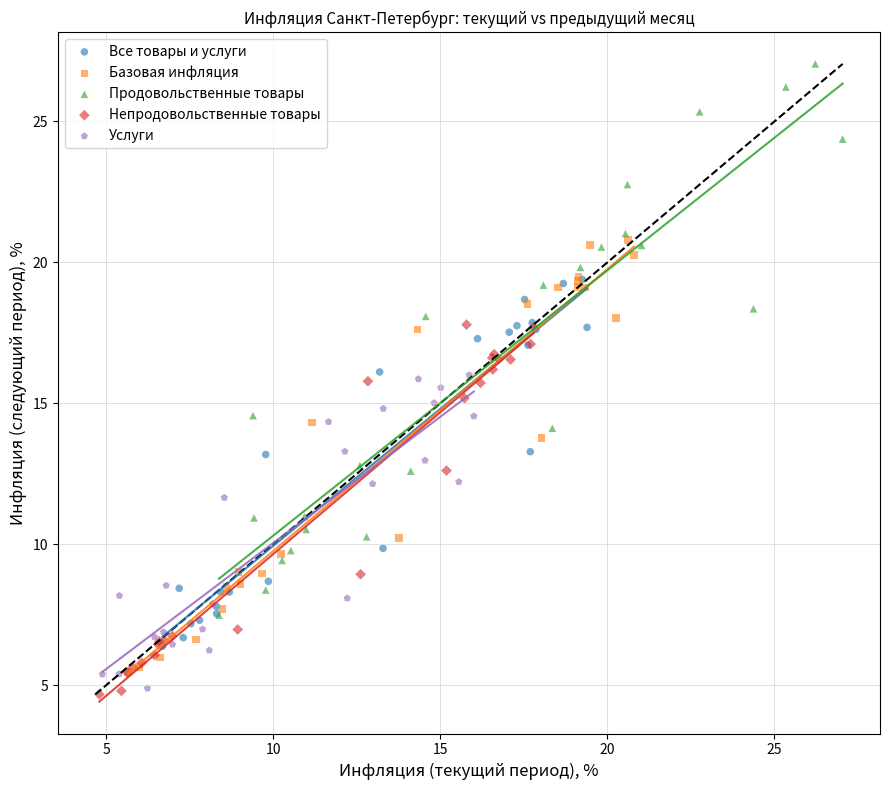

Which series has the largest Y range (max minus min)?

Продовольственные товары